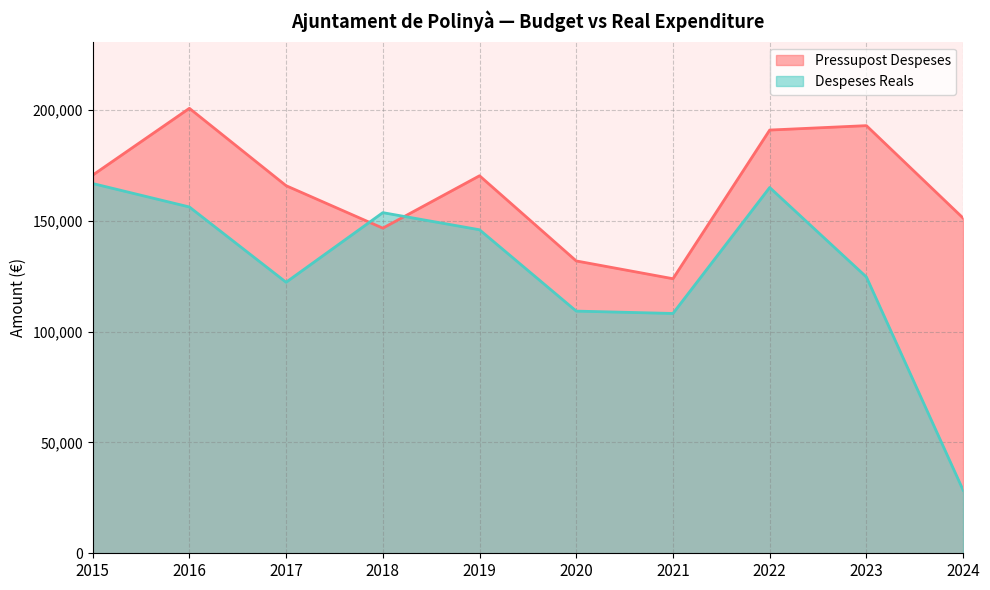

Which series has the largest total across all categories?

Pressupost Despeses